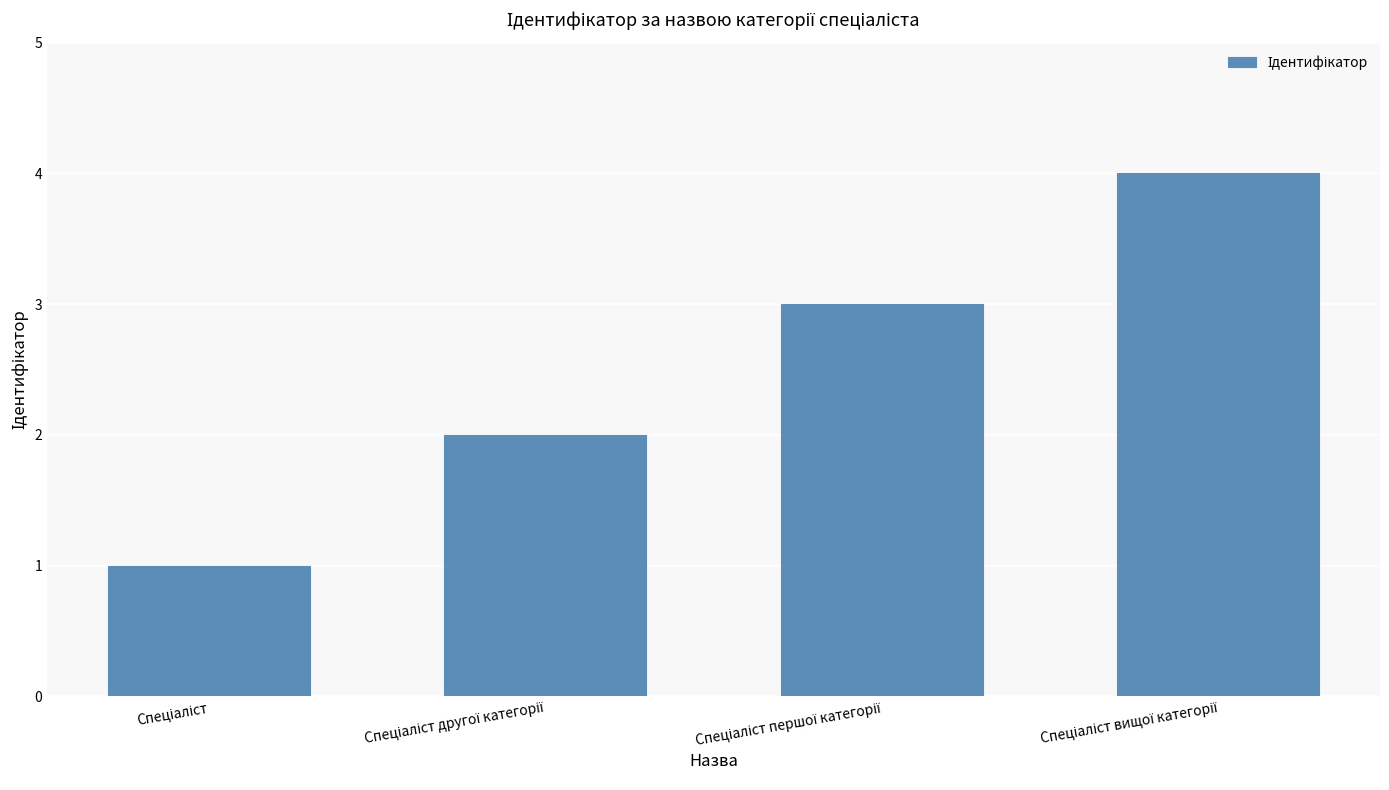

What is the maximum value shown in the chart?

4